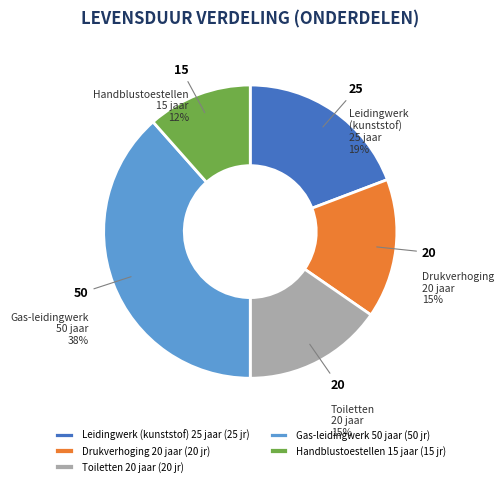

Is there a majority slice in this chart?

No